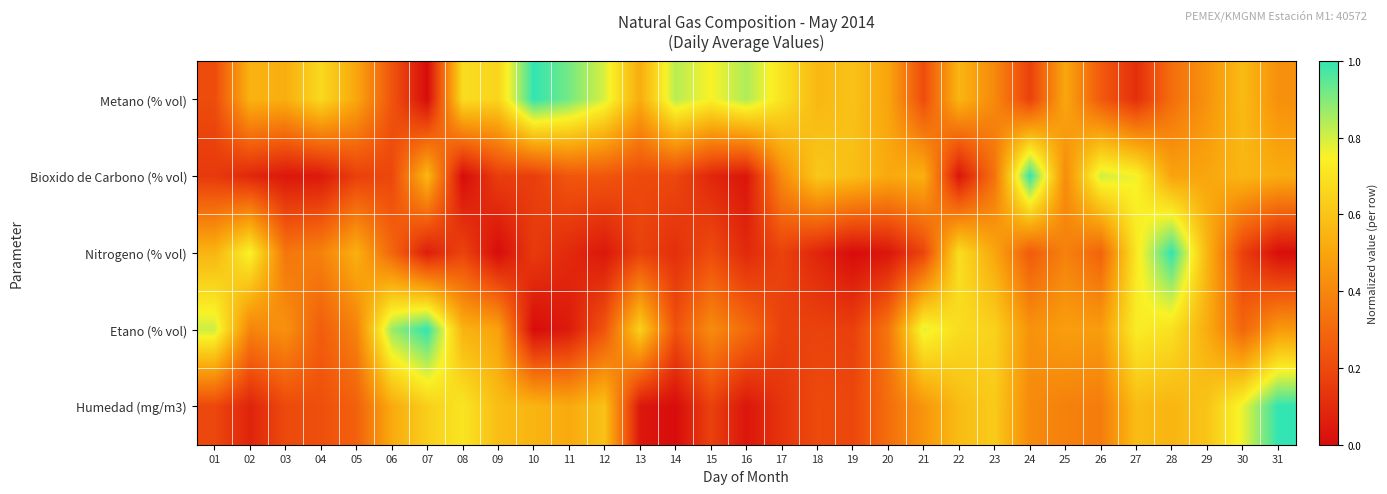

Count the number of categories in the chart.

31